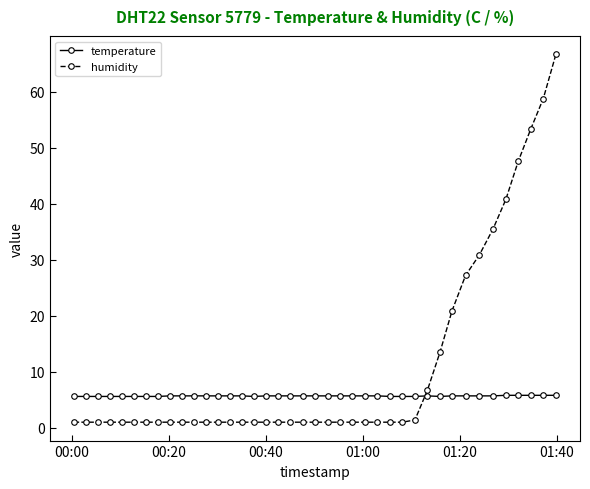

Which series has the widest spread of values?

humidity